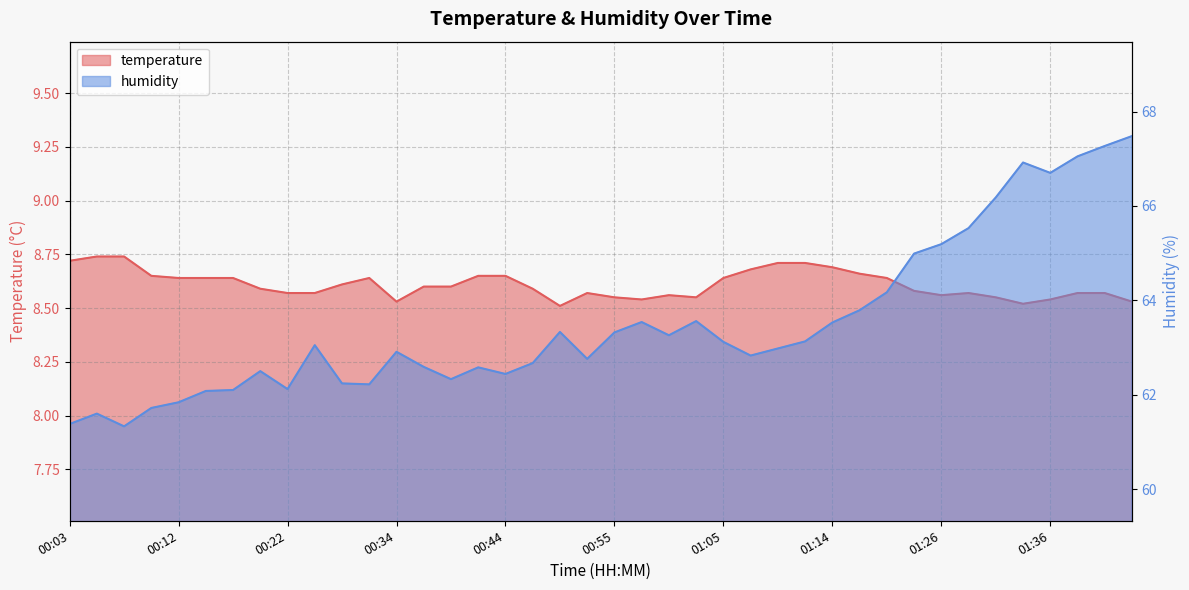

Rank the series by their average value, from highest to lowest.

humidity, temperature